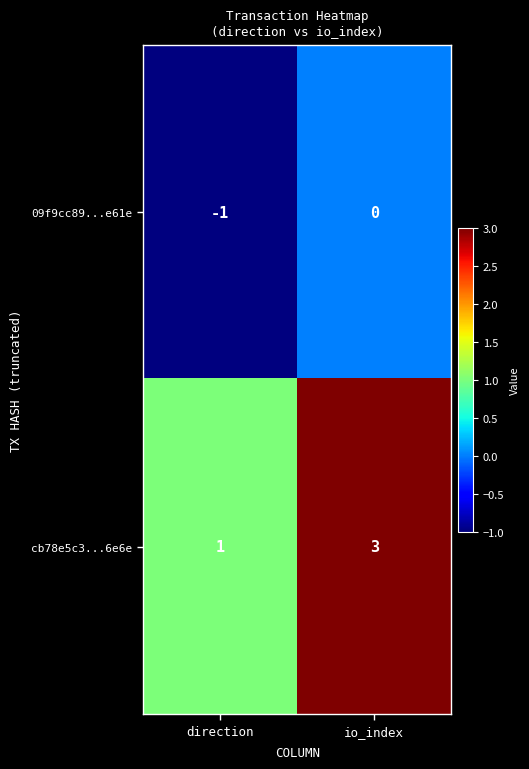

At which category does the chart reach its minimum across all series?

direction